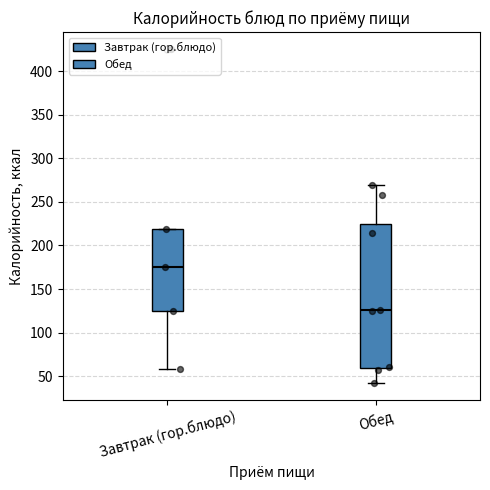

Where does the lower whisker of the box for Завтрак (гор.блюдо) end on the y-axis? The values are not printed on the chart, so give them approximately, as read against the axis.

60